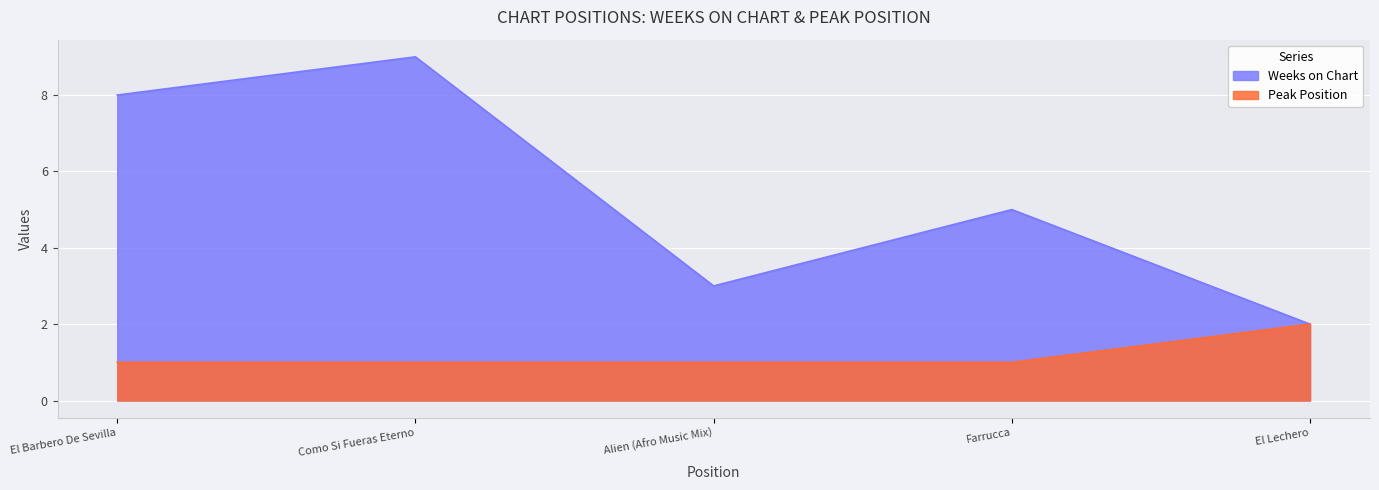

Reading left to right, extract all data points from this chart.

Weeks on Chart: El Barbero De Sevilla=8	Como Si Fueras Eterno=9	Alien (Afro Music Mix)=3	Farrucca=5	El Lechero=2
Peak Position: El Barbero De Sevilla=1	Como Si Fueras Eterno=1	Alien (Afro Music Mix)=1	Farrucca=1	El Lechero=2